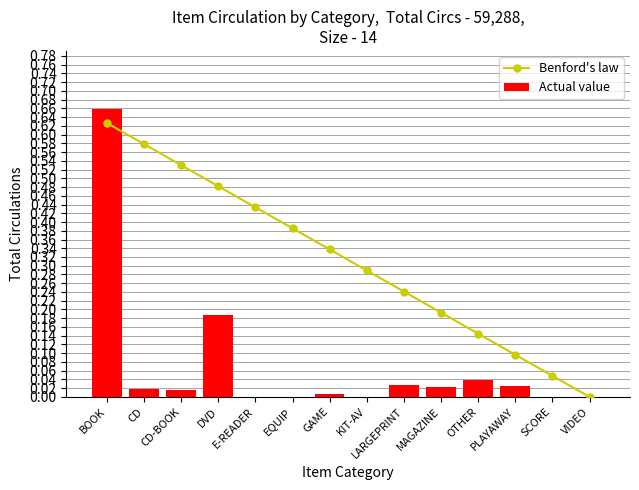

Rank the categories by Actual value value from lowest to highest.

EQUIP, VIDEO, KIT-AV, SCORE, E-READER, GAME, CD-BOOK, CD, MAGAZINE, PLAYAWAY, LARGEPRINT, OTHER, DVD, BOOK